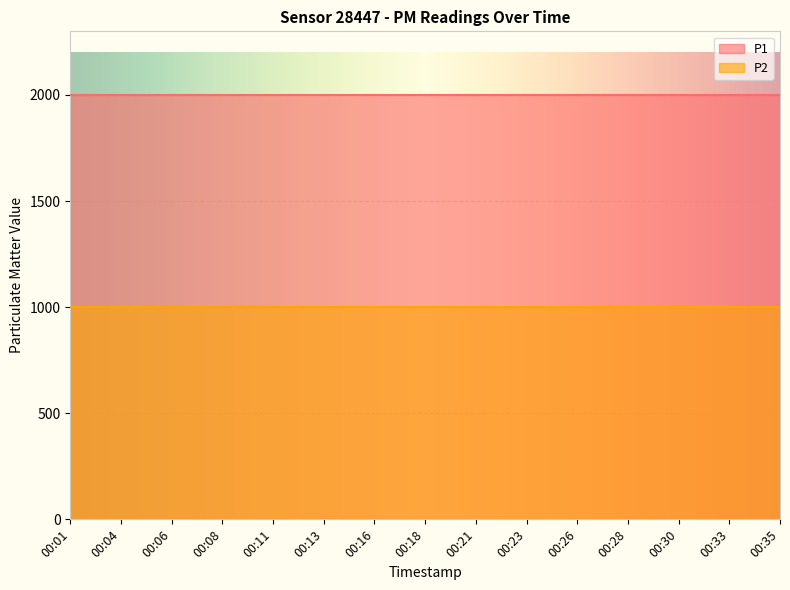

What is the value of the P1 point at the 4th from the left?

1999.9